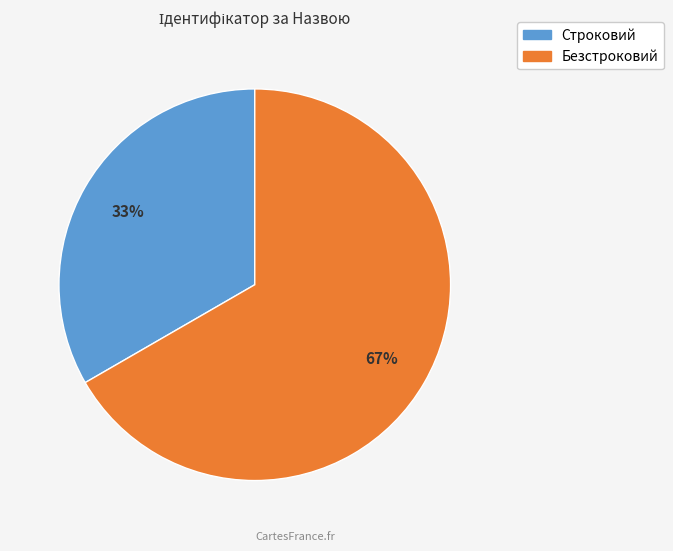

Combined, do Безстроковий and Строковий account for over 50%?

Yes